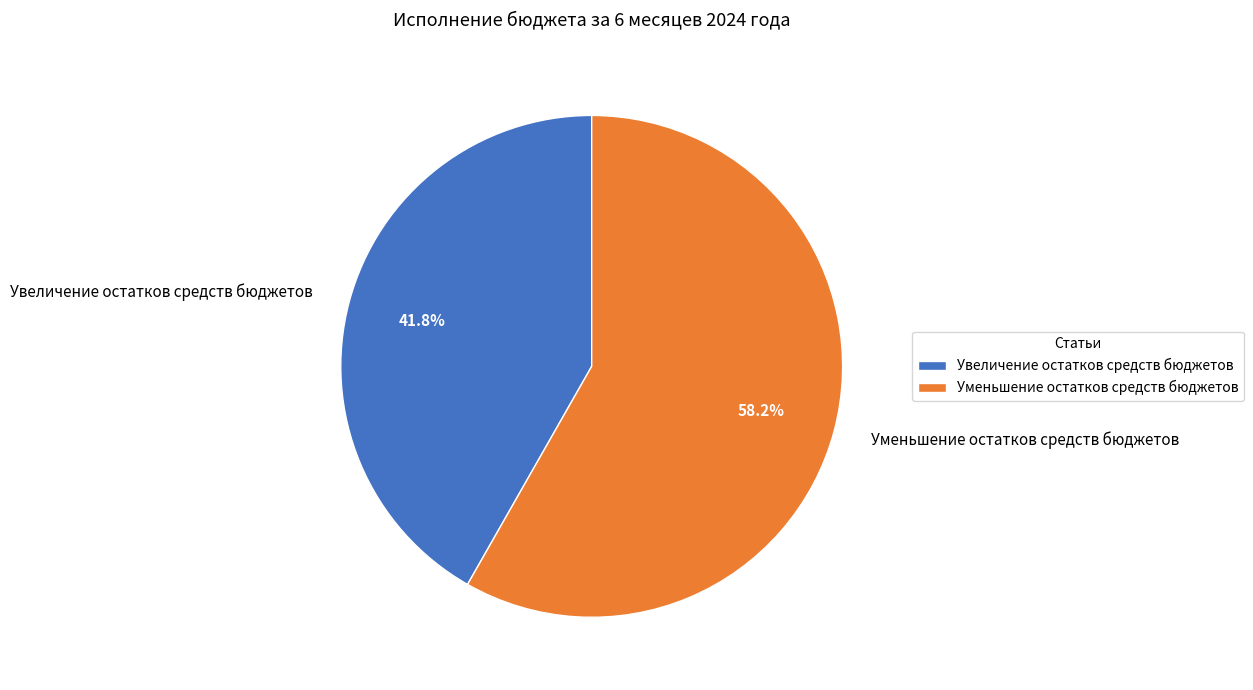

Is it true that Уменьшение остатков средств бюджетов is 64% of the pie?

False